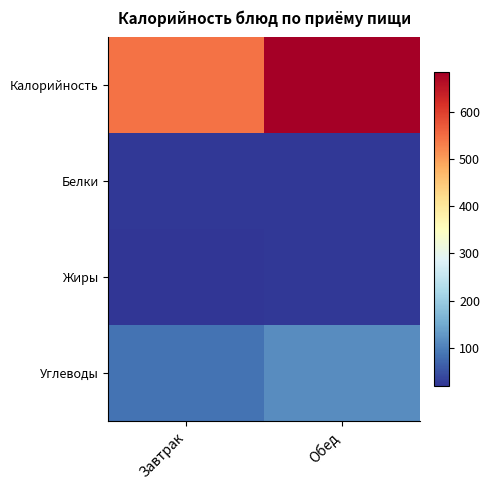

Count the number of categories in the chart.

2